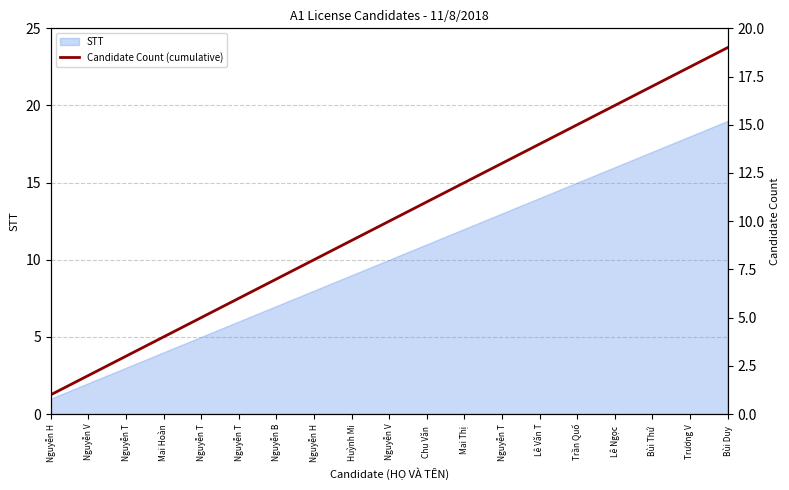

What is the difference between the second highest and minimum values?

17